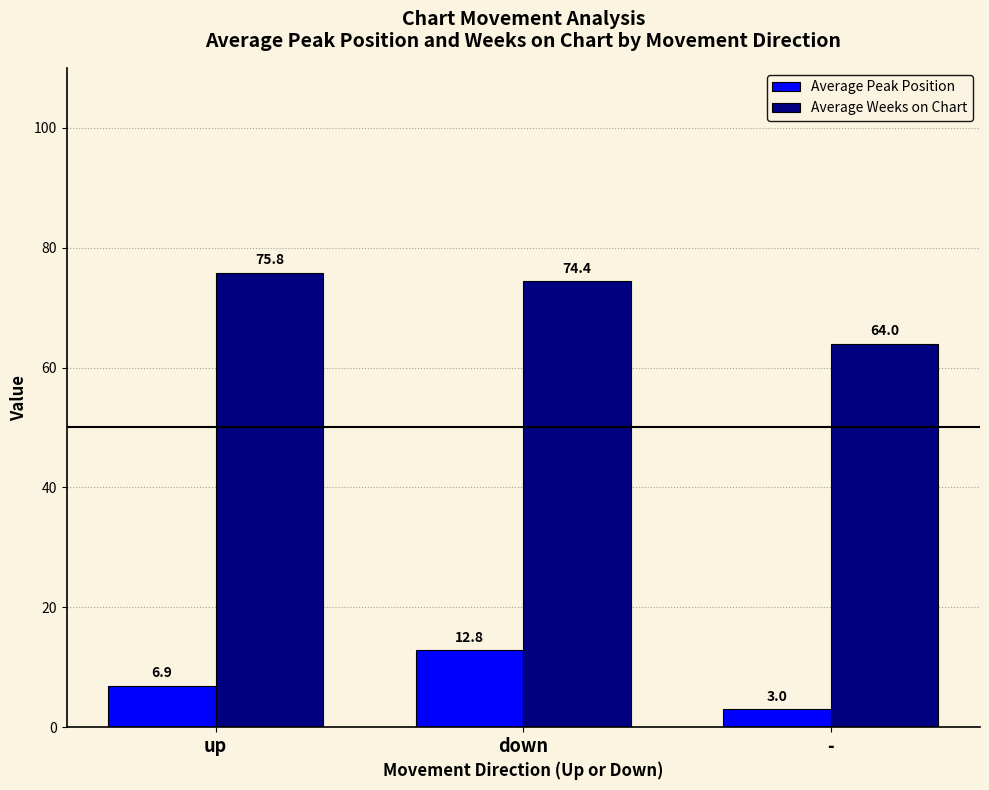

What is the highest value of the Average Peak Position series?

12.8